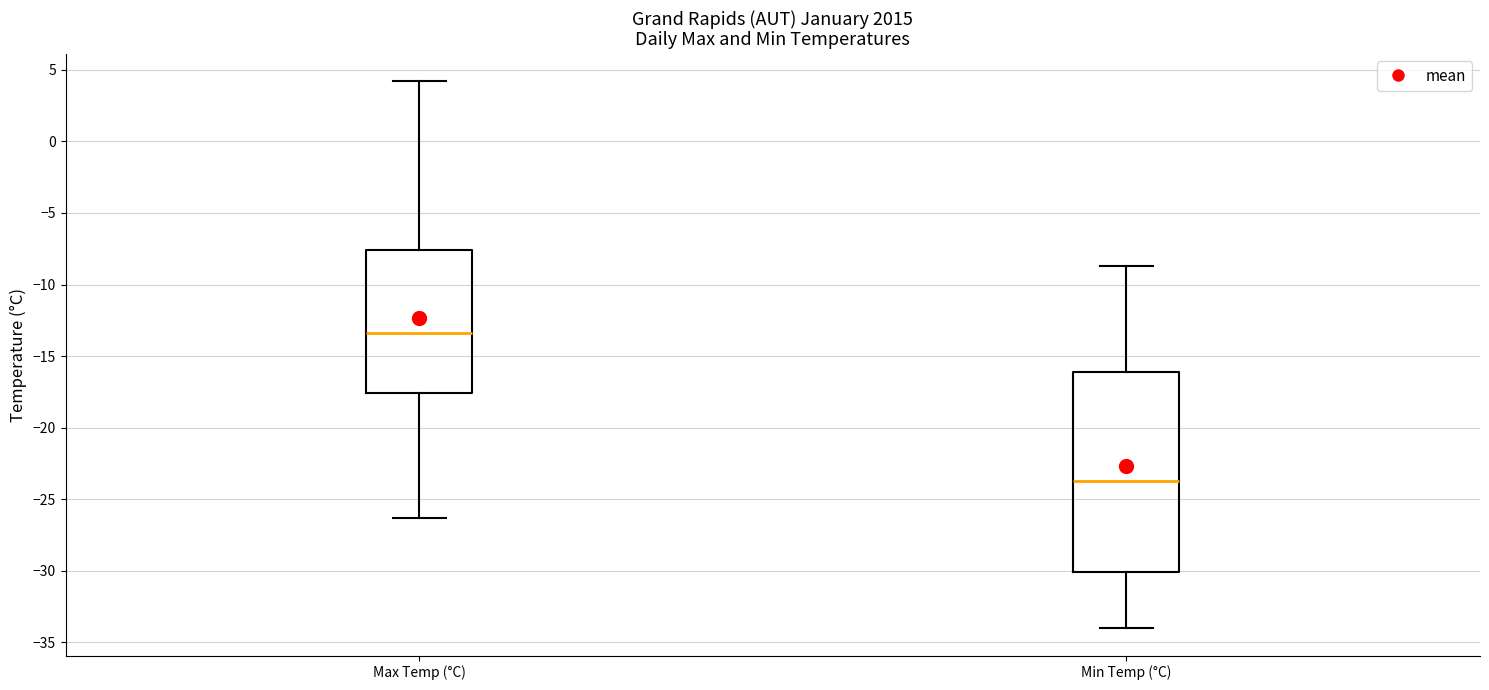

Reading left to right, transcribe this box plot: for each box, give where its median line is, the range the box spans, and where its two whiskers end, as read against the y-axis. The values are not printed on the chart, so give them approximately, as read against the axis.

Max Temp (°C): median -13.5, box -17.5 to -7.5, whiskers -26.5 to 4.0
Min Temp (°C): median -23.5, box -30.0 to -16.0, whiskers -34.0 to -8.5